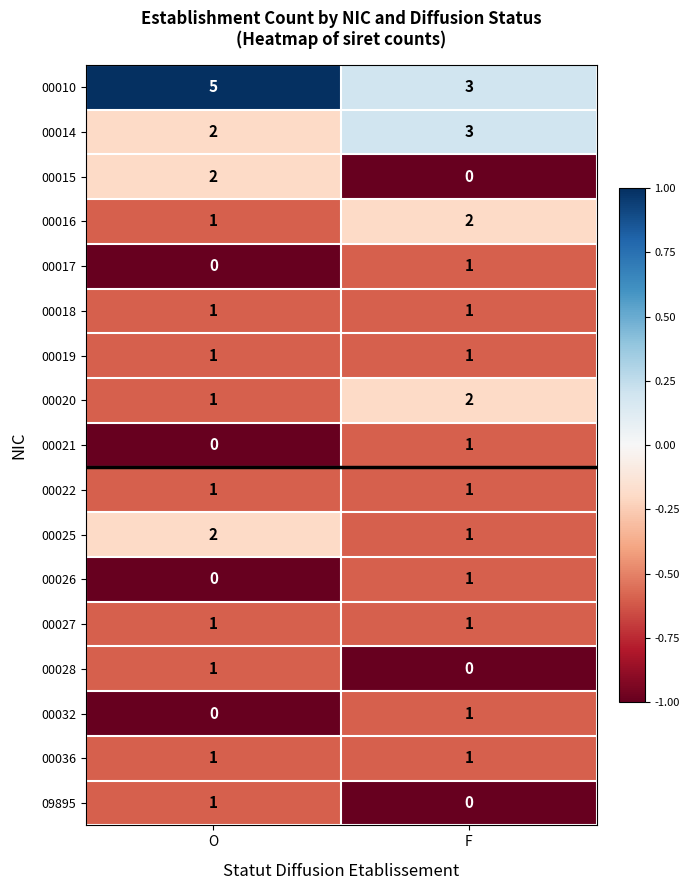

Is the value of 00014 at O greater than the value of 00020 at O?

Yes